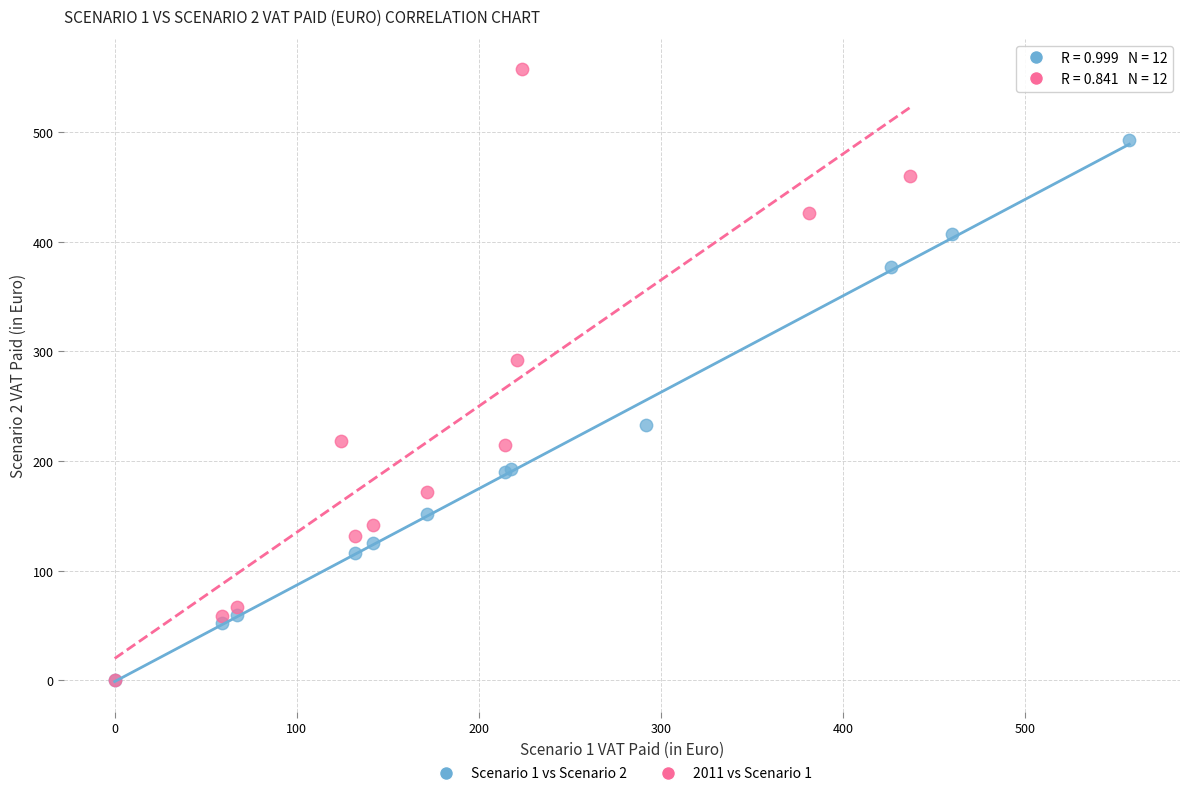

Which series has the widest spread of Y values?

2011 vs Scenario 1